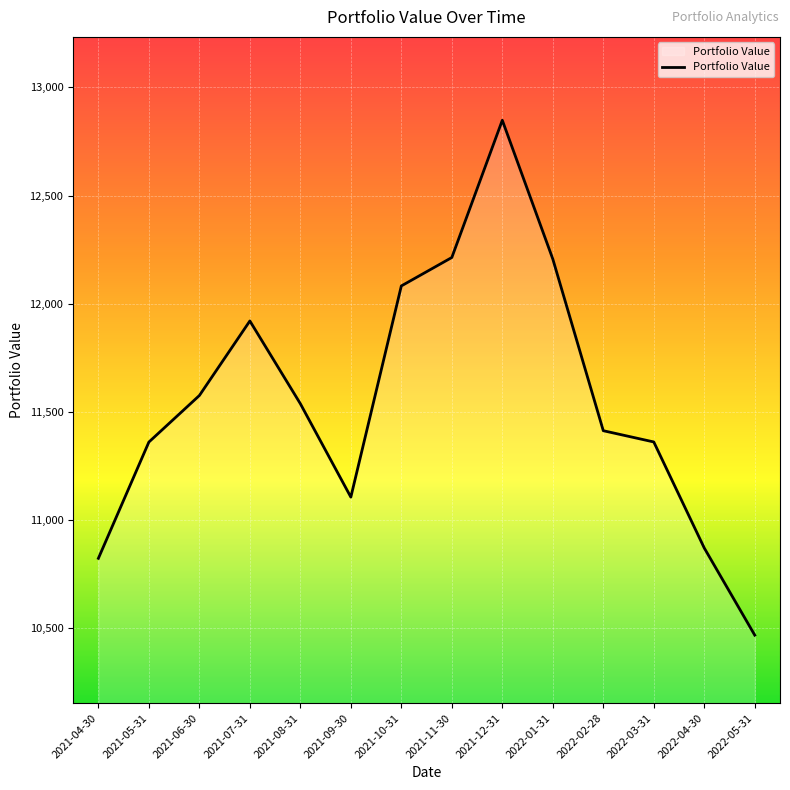

Does the chart display data point markers on the line(s)?

No